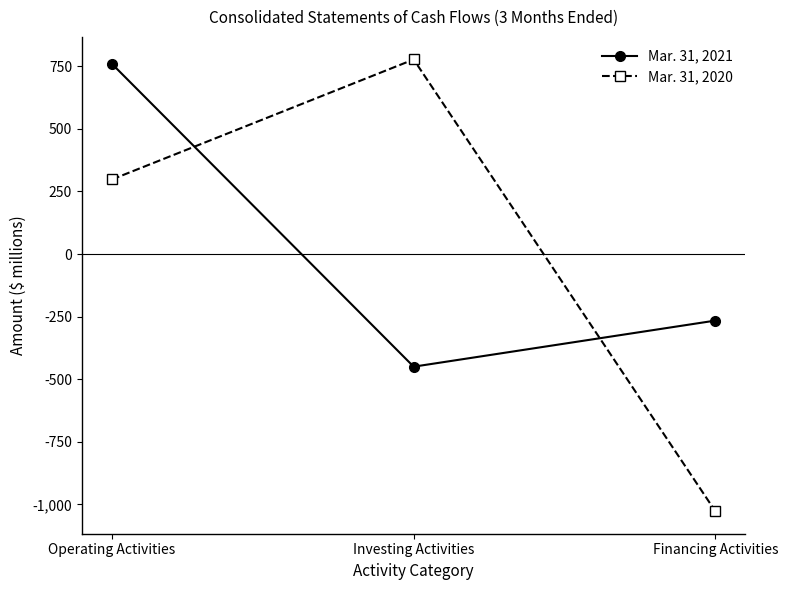

Where is Mar. 31, 2021 nearest to the value 154?

Financing Activities